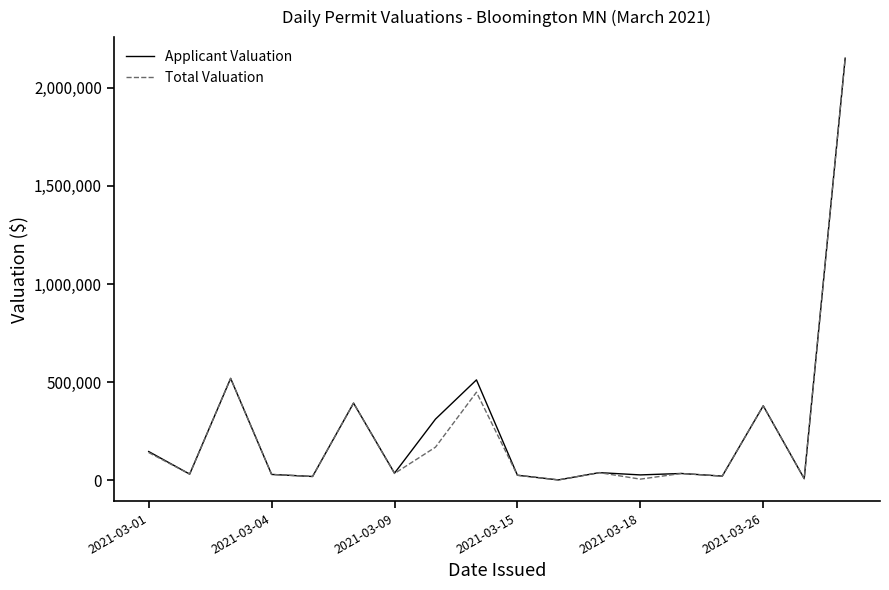

What is the maximum value for Total Valuation?

2150500.0